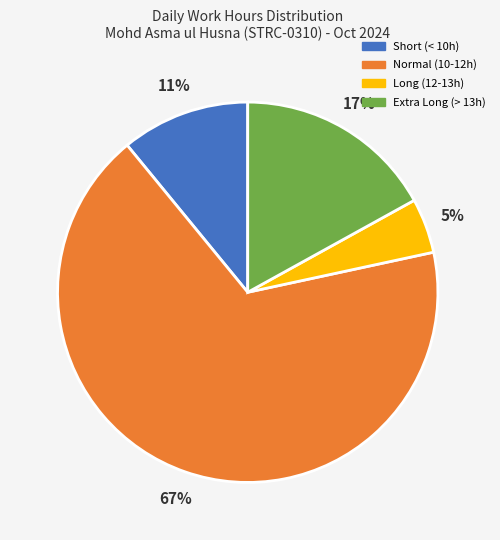

To the nearest percent, what is the average slice percentage?

25%